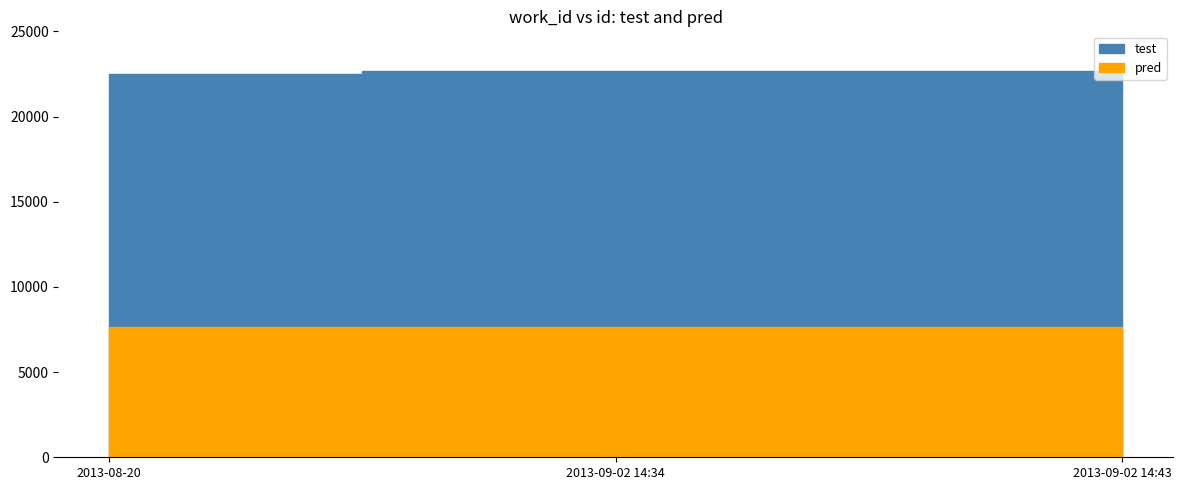

What is the difference between the pred values at 2013-08-20 and 2013-09-02 14:43?

27